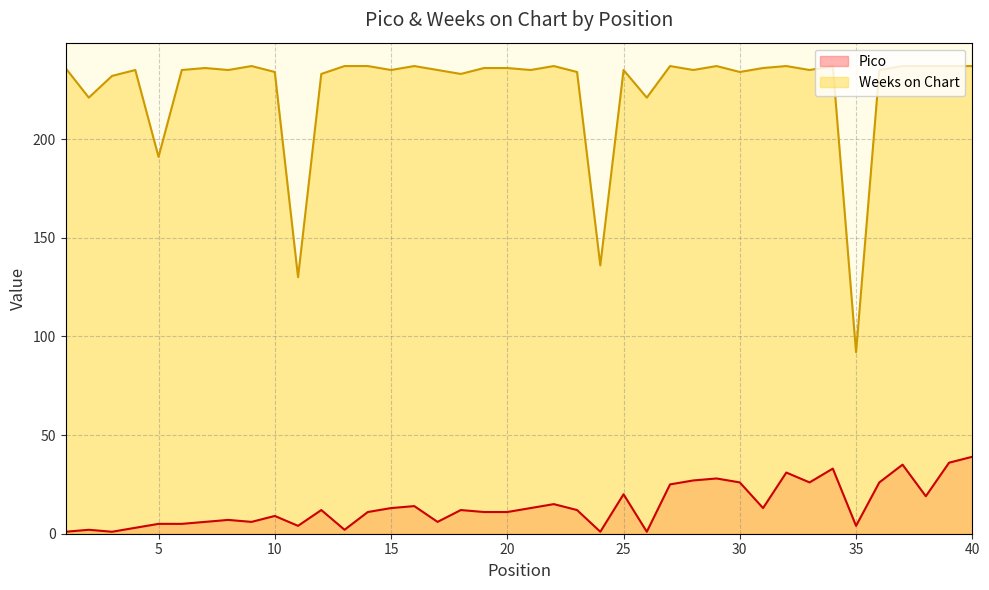

Which label corresponds to the smallest value in the chart?

1